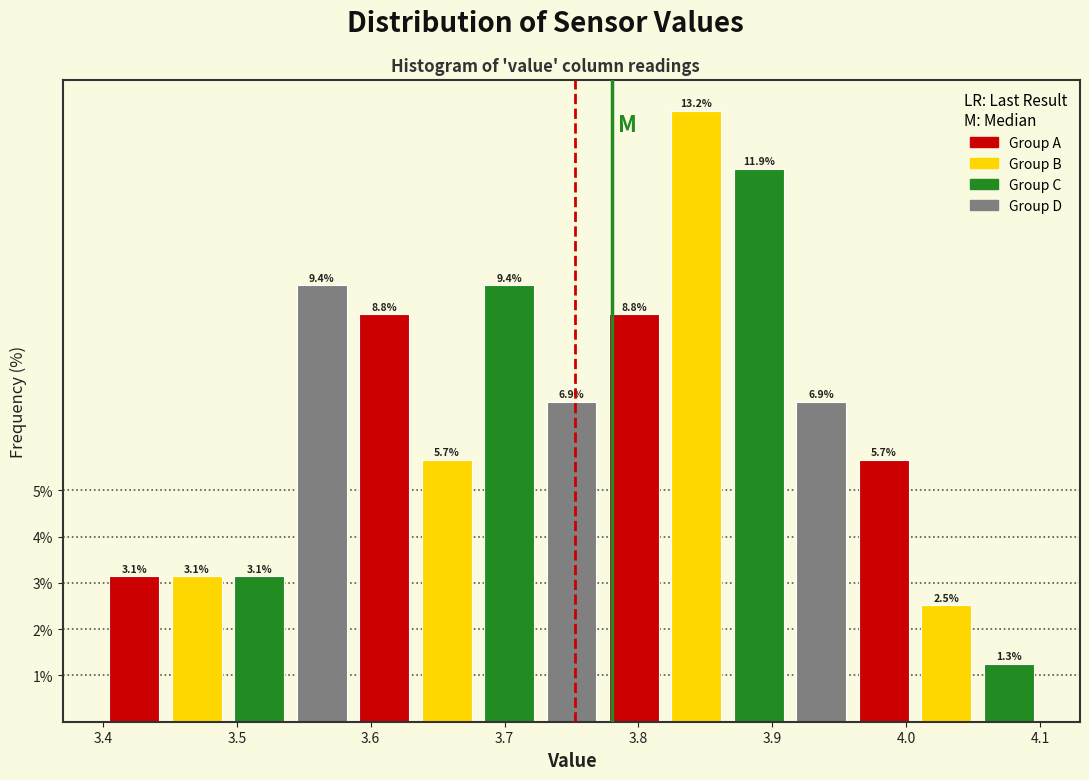

What is the height of the bar covering 3.77 to 3.82 on the x-axis? The bar edges are not printed on the chart, so give them approximately, as read against the axis.

8.8